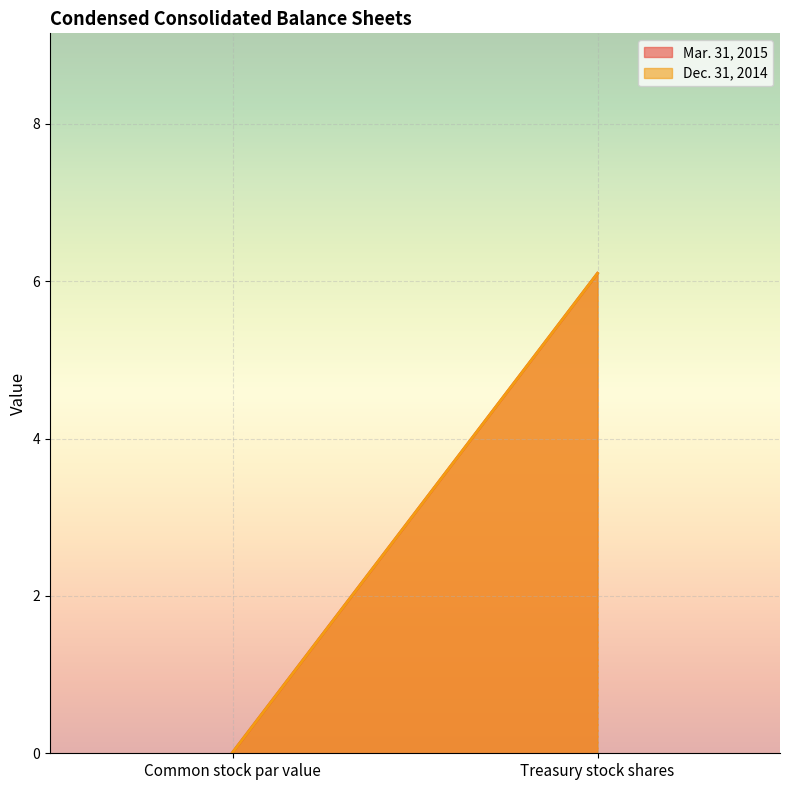

At which category does the chart reach its minimum across all series?

Common stock par value